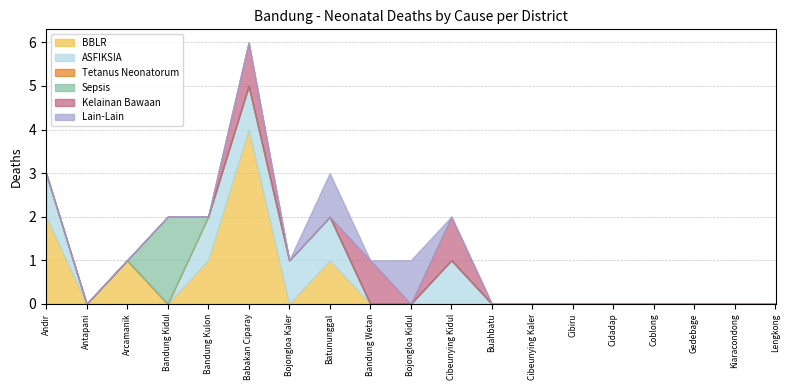

At which label does BBLR reach its peak?

Babakan Ciparay